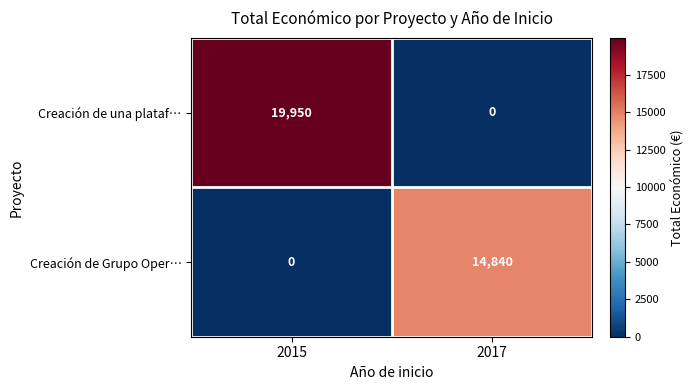

Rank the series by their maximum value, from lowest to highest.

Creación de Grupo Oper…, Creación de una plataf…